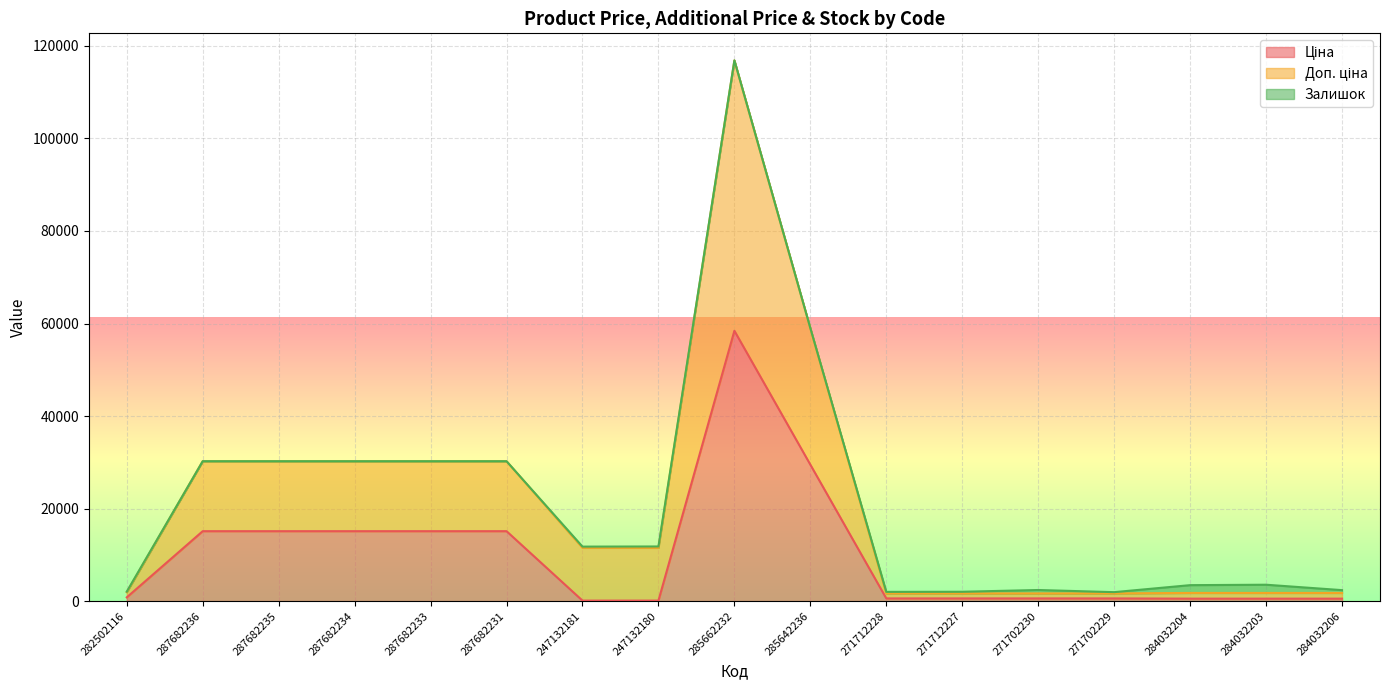

What is the approximate value of Ціна at 287682235?

15120.0